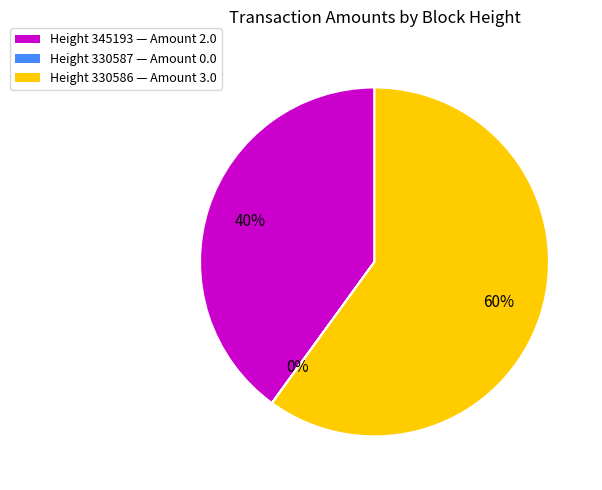

Which category has the biggest portion of the pie?

Height 330586 — Amount 3.0